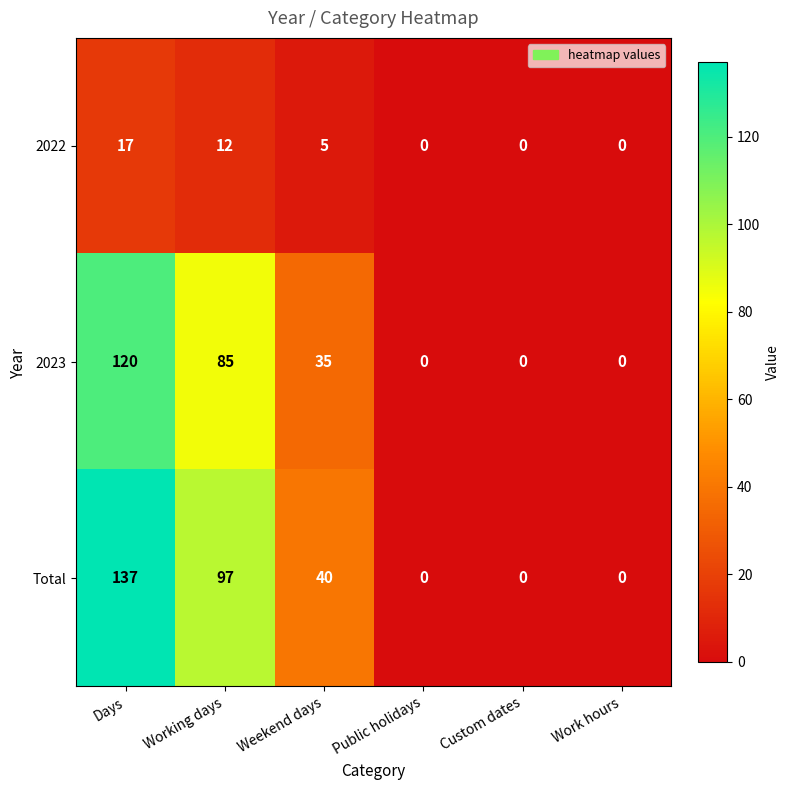

Which series has the largest range (max minus min)?

Total